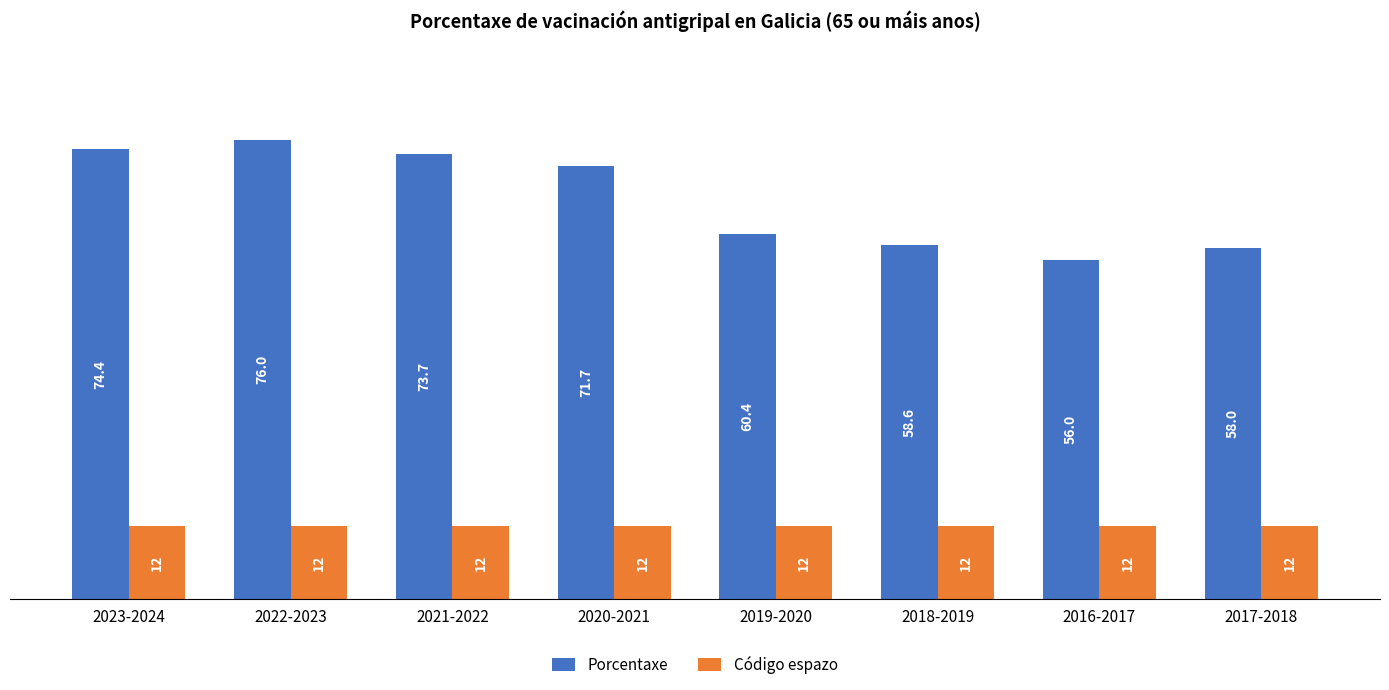

How many bars are there in total?

16